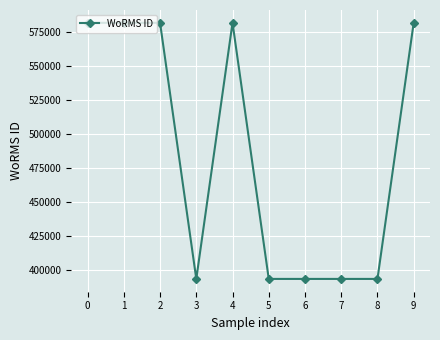

What is the greatest value displayed?

582135